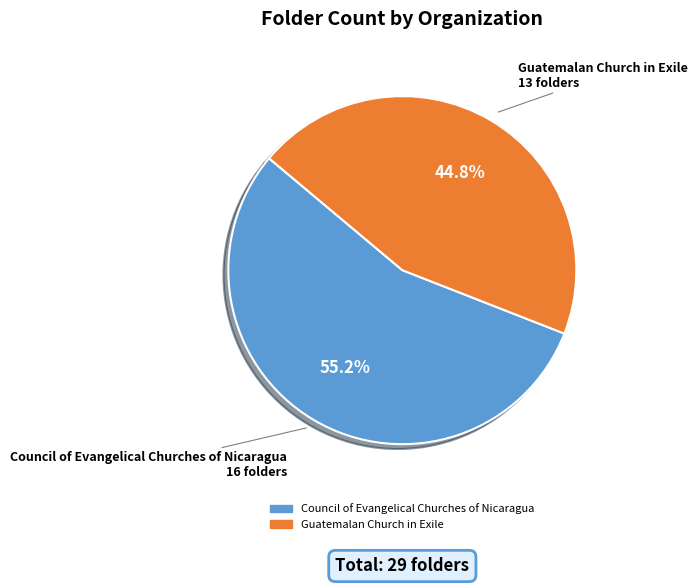

How many segments does this pie chart have?

2